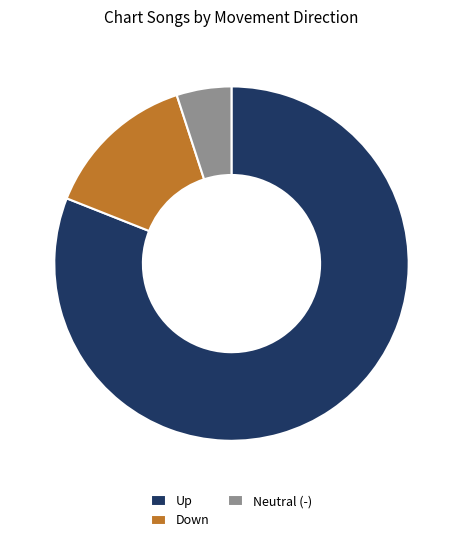

Which category has the smallest portion of the pie?

Neutral (-)